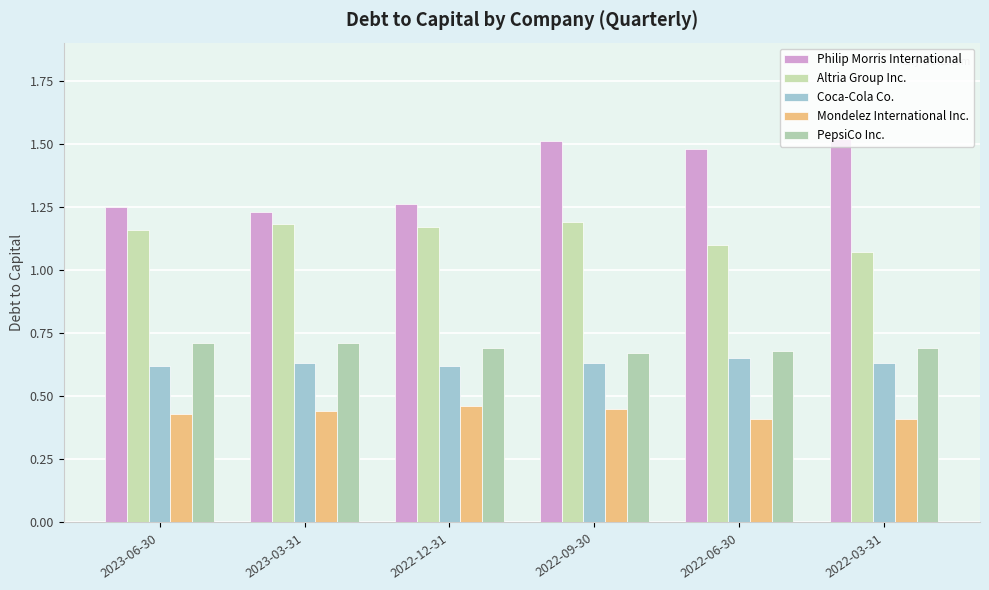

List the labels in order of PepsiCo Inc. value, smallest first.

2022-09-30, 2022-06-30, 2022-12-31, 2022-03-31, 2023-06-30, 2023-03-31